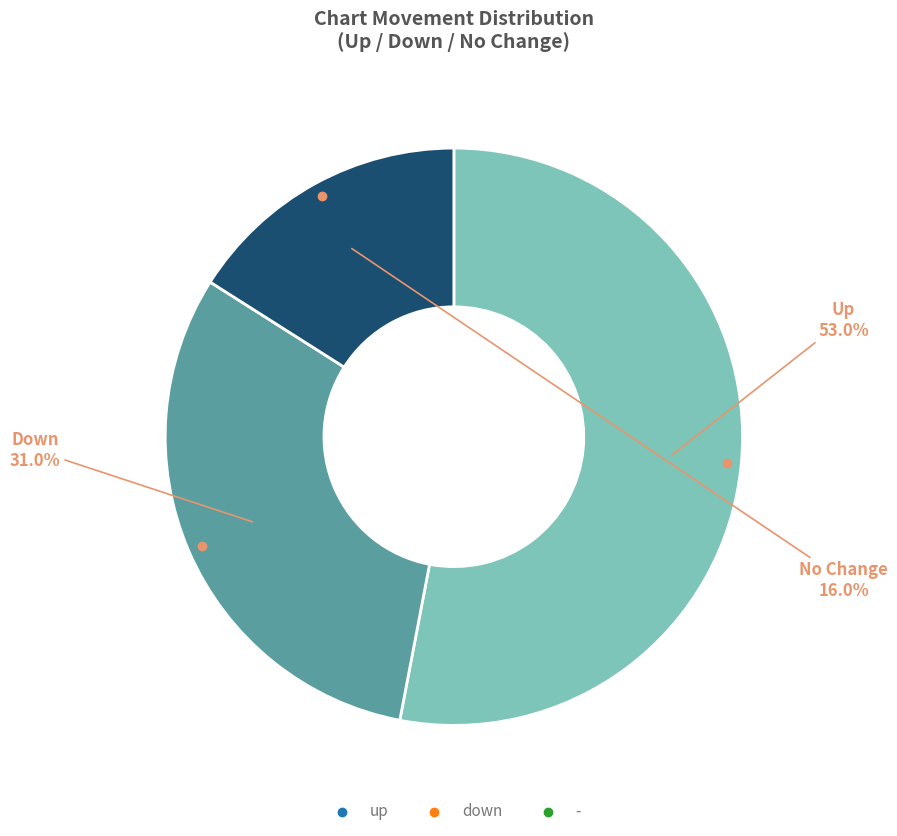

To the nearest percent, what is the combined percentage of up and -?

69%